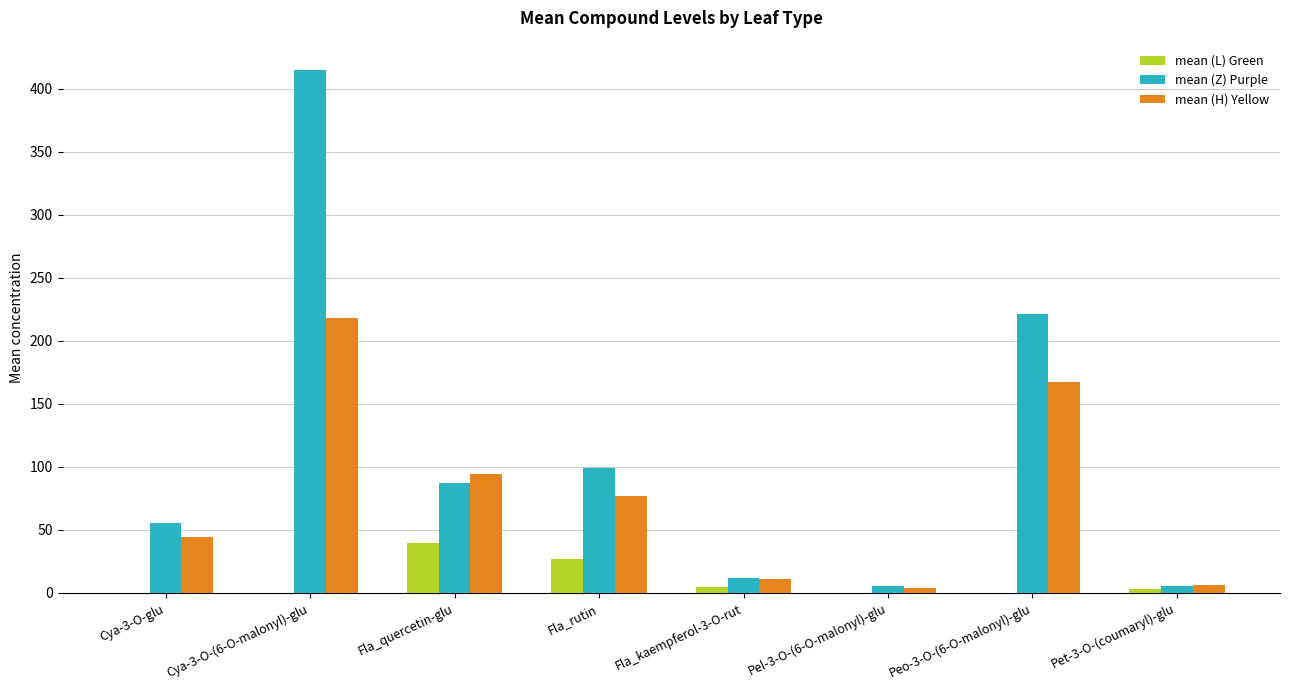

Between Cya-3-O-glu and Fla_kaempferol-3-O-rut, which series saw the biggest shift?

mean (Z) Purple